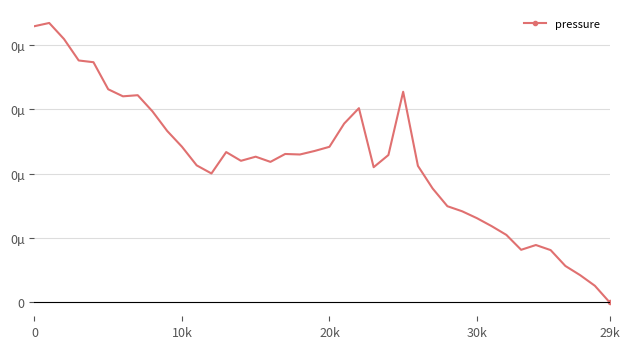

What is the greatest value displayed?

217.3